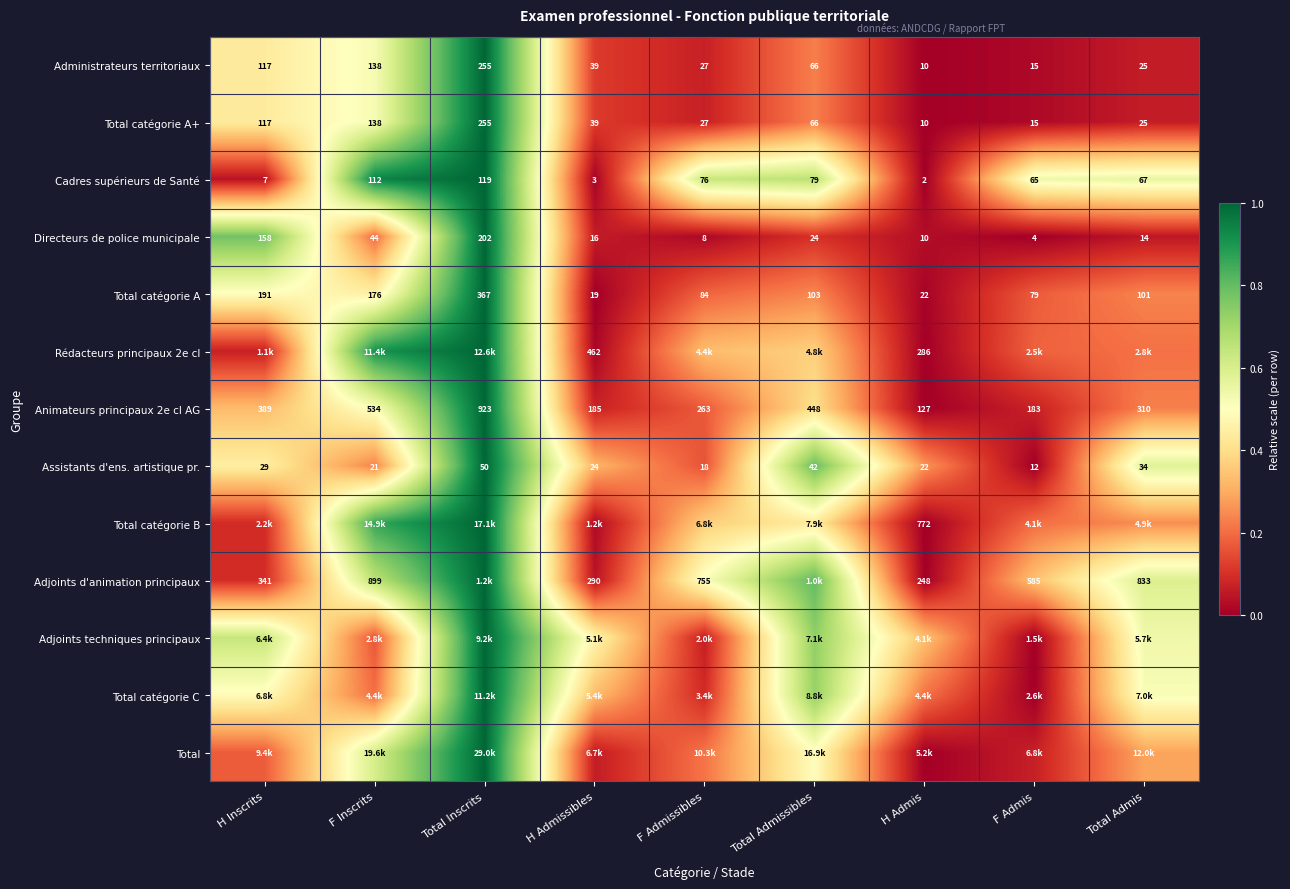

Rank the categories by Cadres supérieurs de Santé value from highest to lowest.

Total Inscrits, F Inscrits, Total Admissibles, F Admissibles, Total Admis, F Admis, H Inscrits, H Admissibles, H Admis